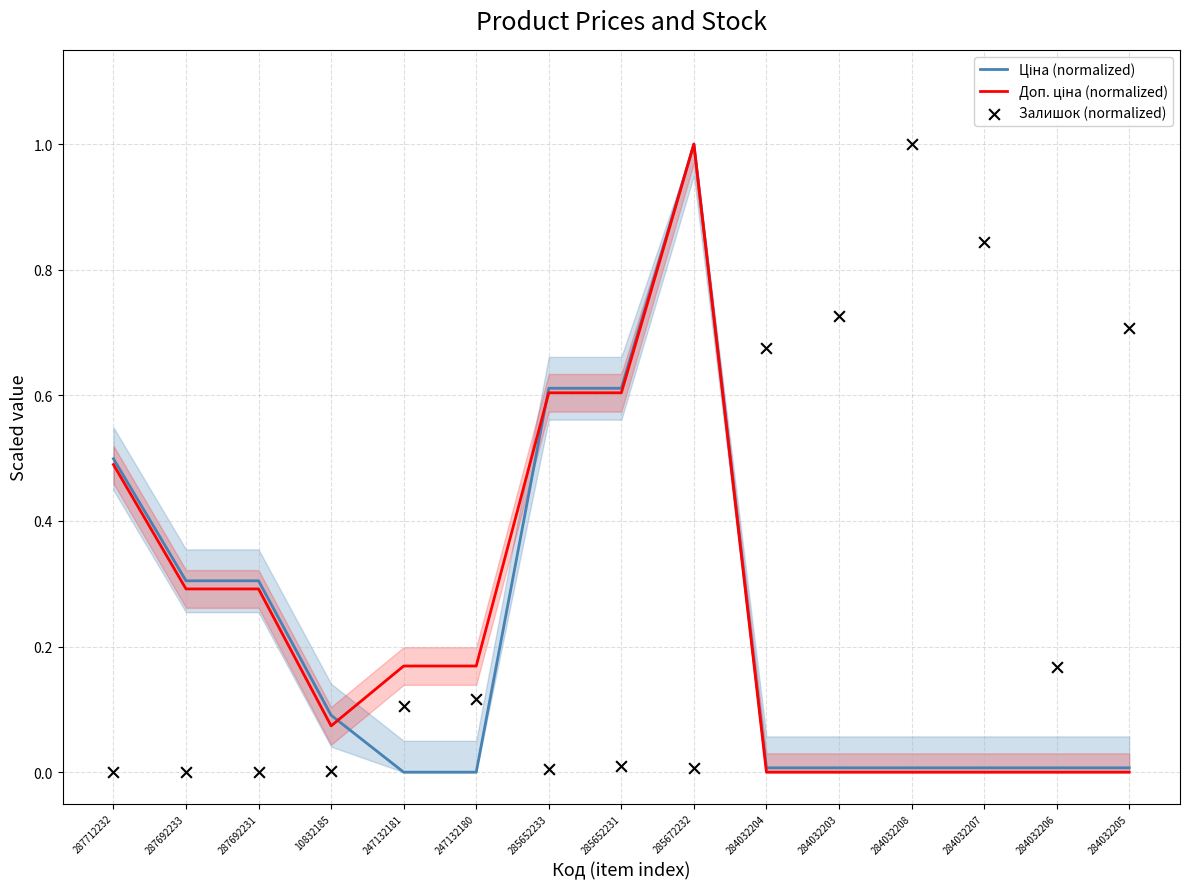

What is the total value across all series at 284032204?

0.7